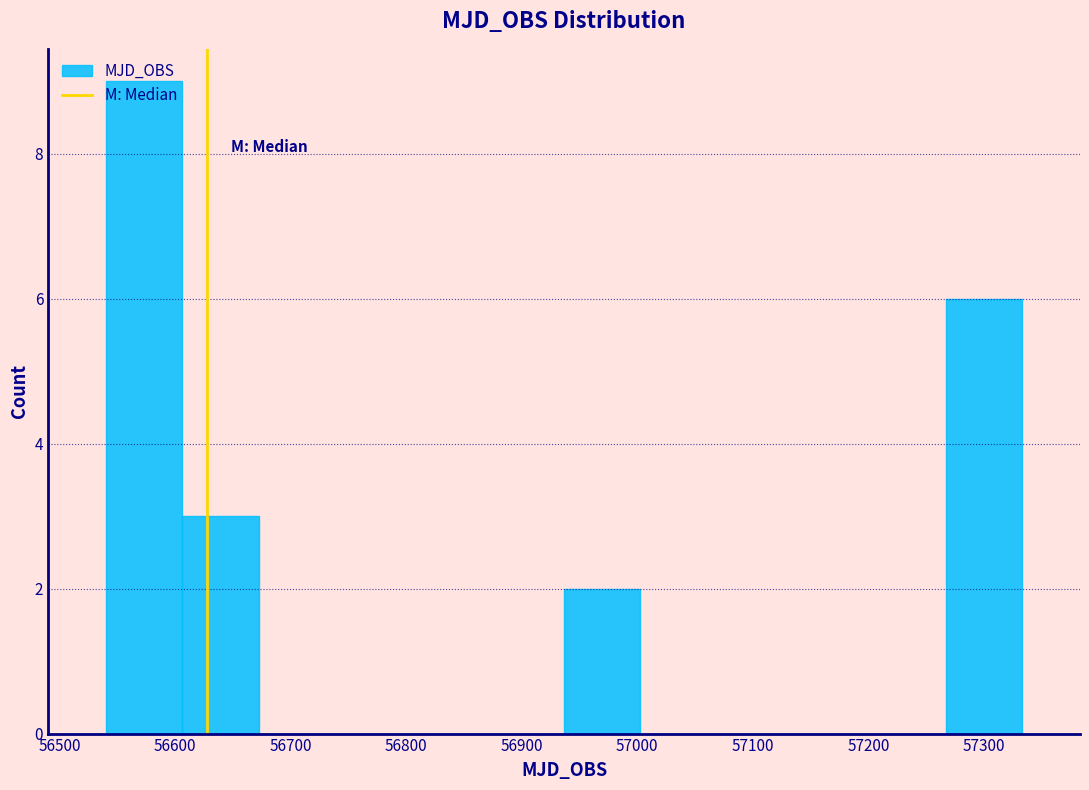

What is the height of the bar covering 56540 to 56610 on the x-axis? Neither the bar edges nor the heights are printed on the chart, so give them approximately, as read against the axes.

9